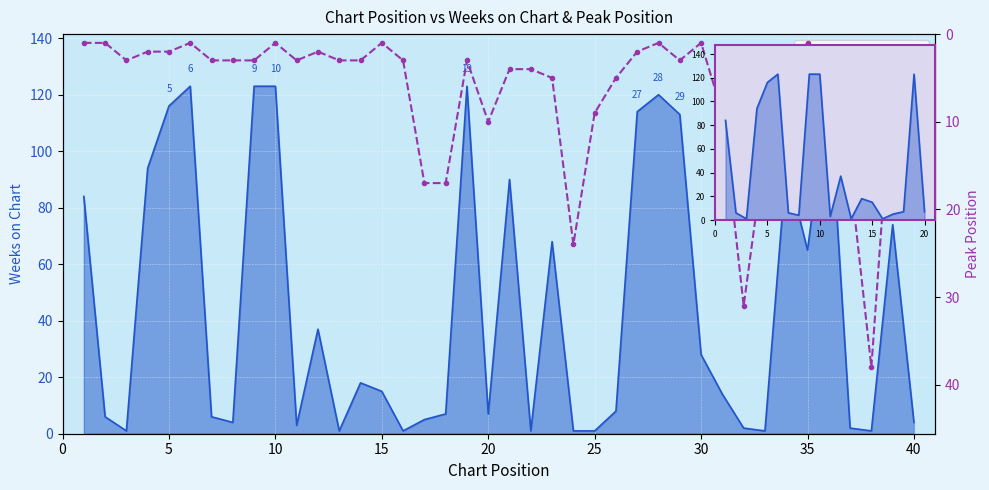

Count the number of data series in this chart.

2